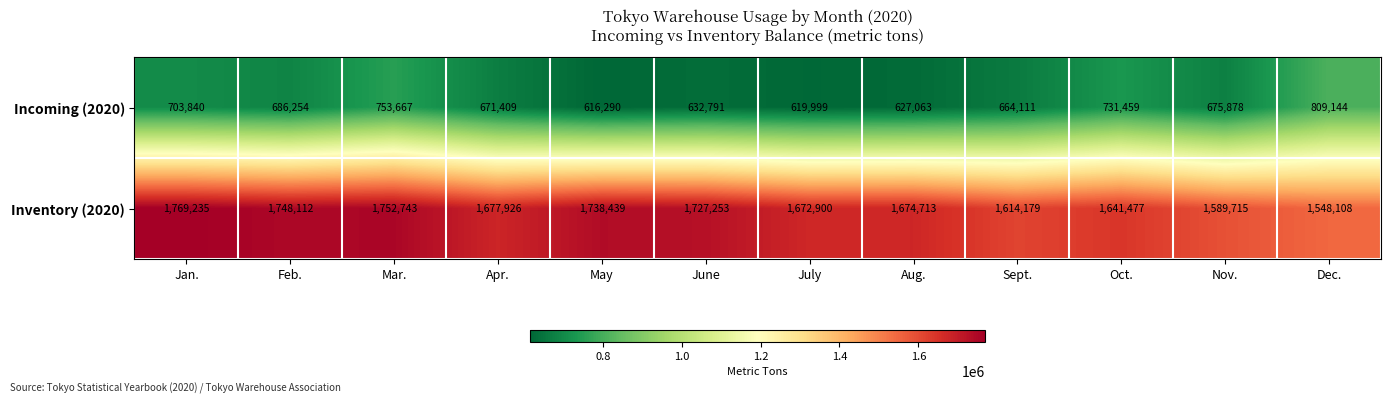

What is the average value of the Incoming (2020) series?

682659